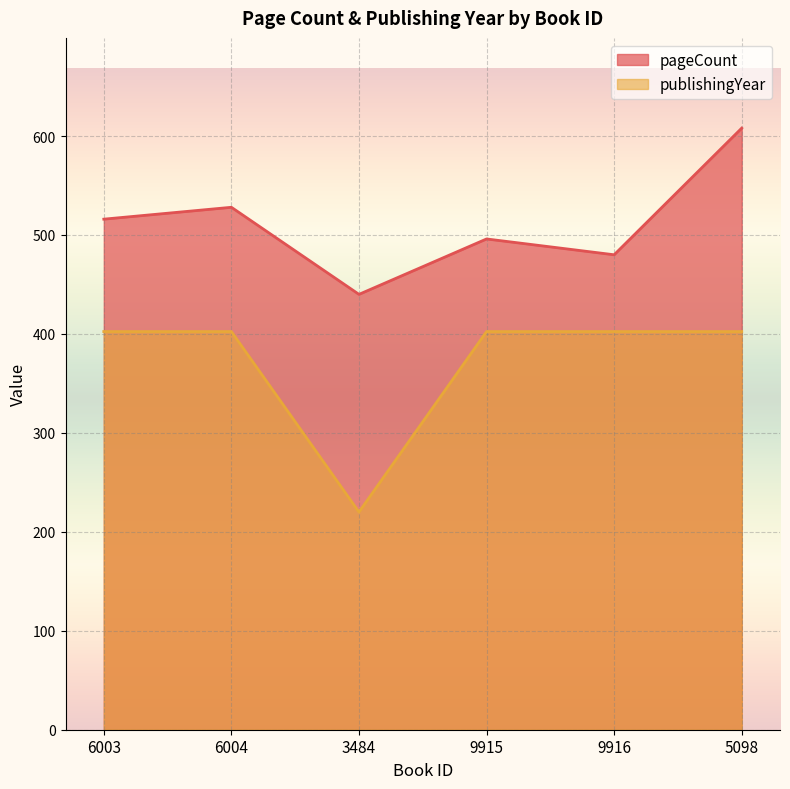

What is the difference between the second highest and minimum values in the publishingYear series?

182.4